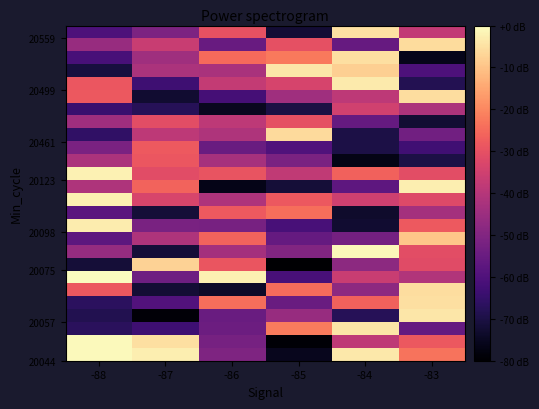

How many categories are shown in the chart?

6